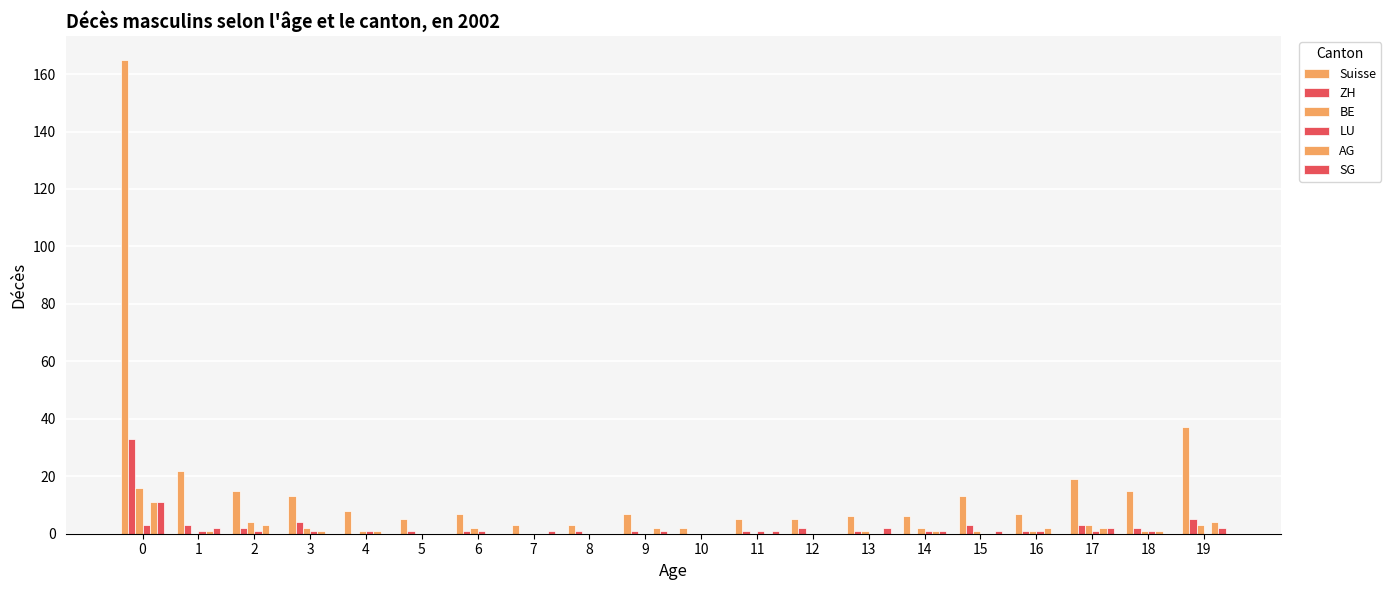

How many categories are shown in the chart?

20